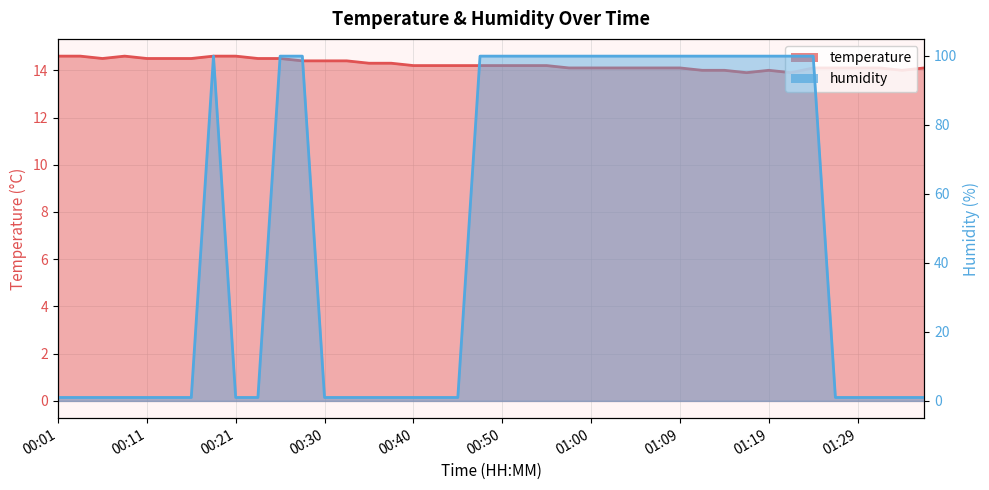

What is the label of the 25th point from the right?

00:38